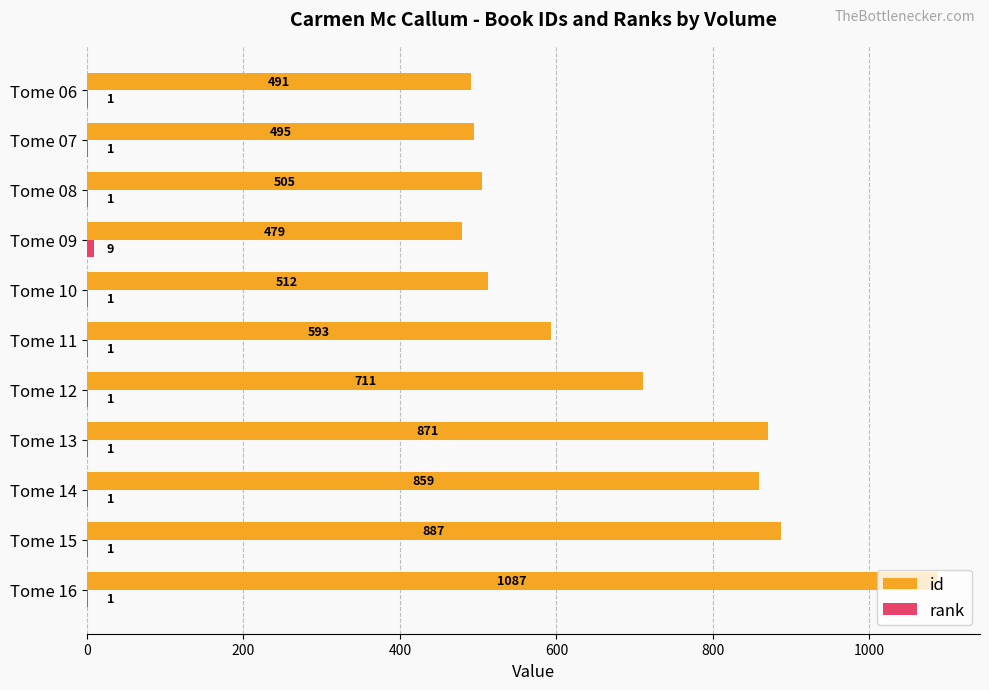

What is the maximum value shown in the chart?

1087